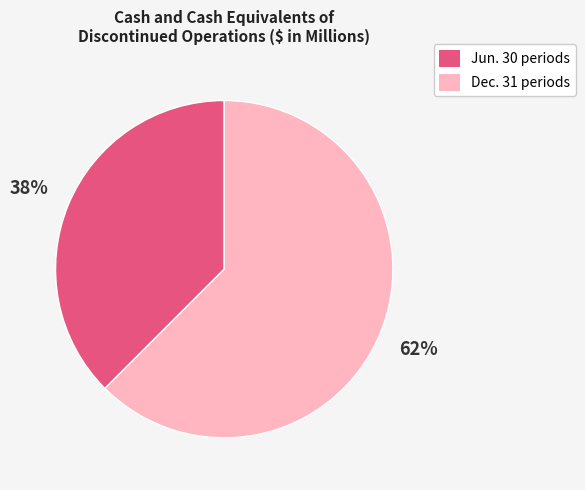

Rank the categories by value from lowest to highest.

Jun. 30 periods, Dec. 31 periods